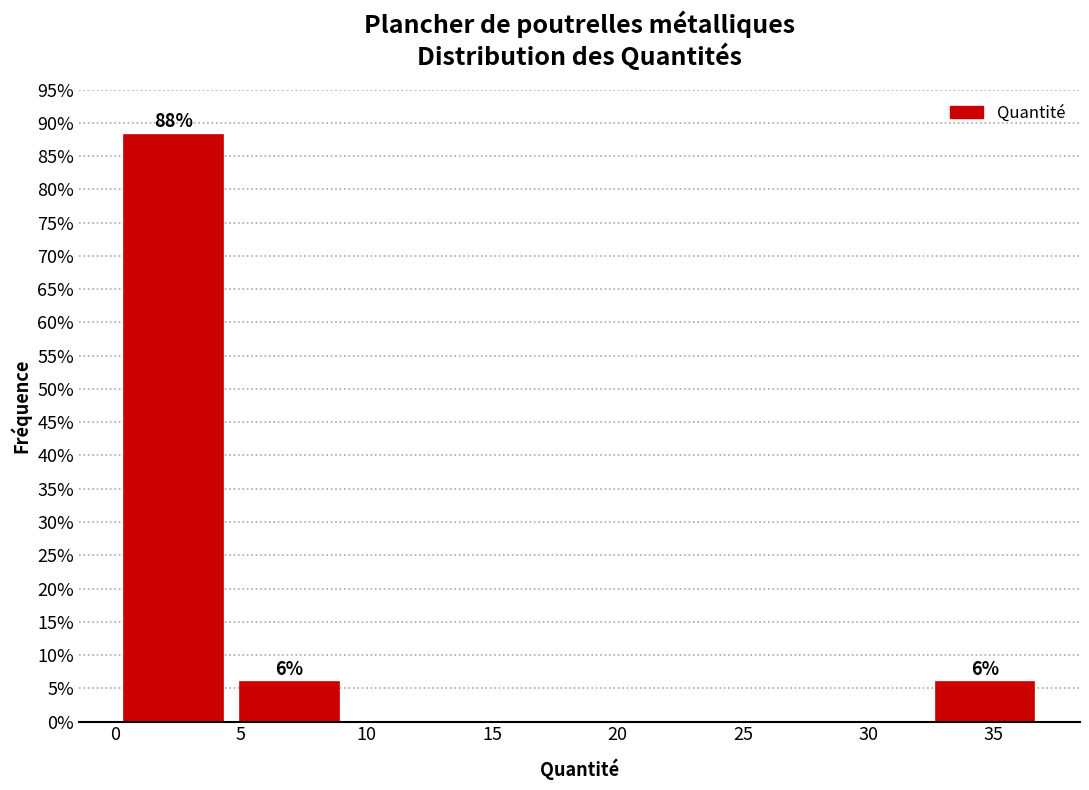

Which range on the x-axis has the tallest bar?

0.0 to 4.5